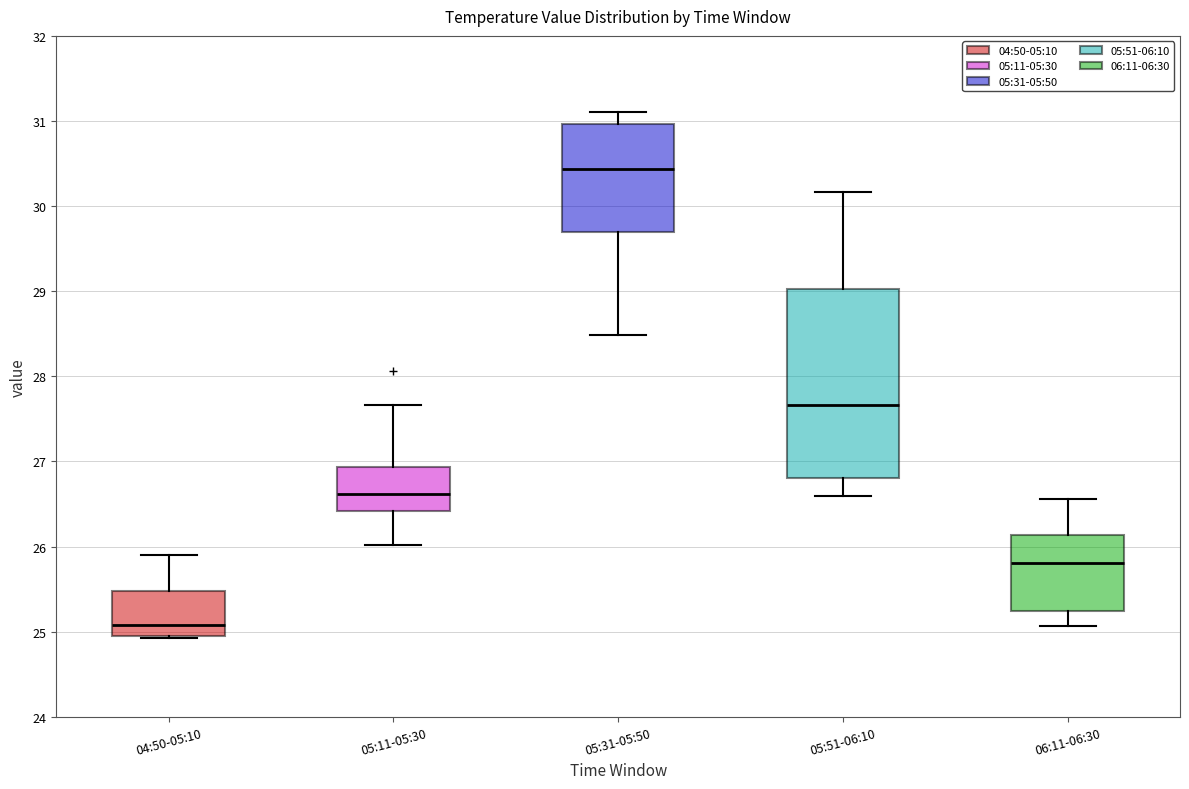

Where is the lower edge of the box for 05:11-05:30 on the y-axis? The values are not printed on the chart, so give them approximately, as read against the axis.

26.4